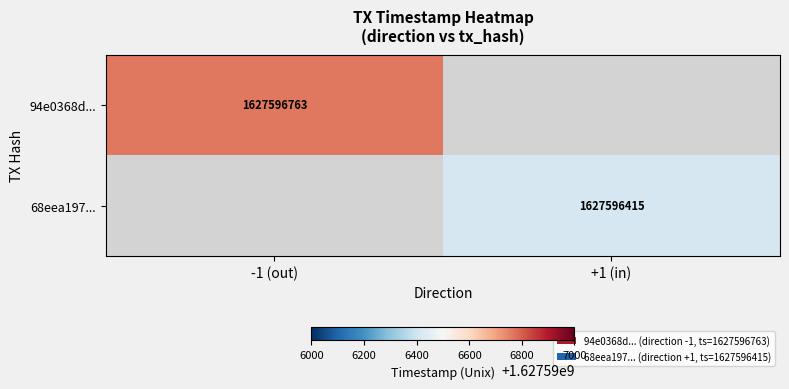

True or false: 68eea197755856b46ff12c7a6bfe0302a962994 has a value of 0 at 0.

False